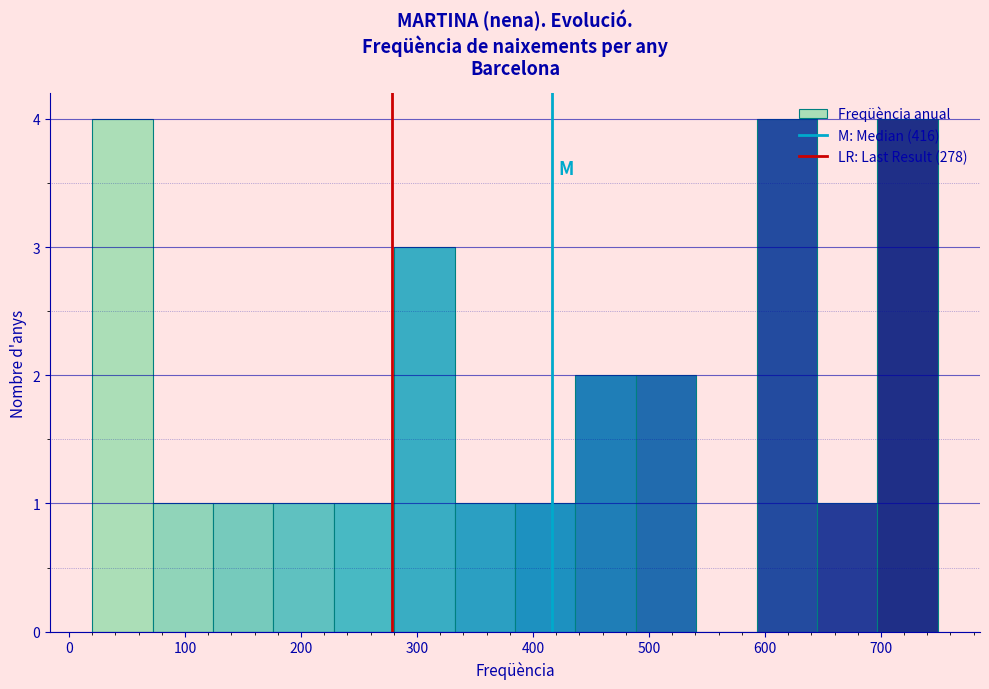

Reading left to right, list every bar in this chart as the range it spans on the x-axis followed by its height. Neither the bar edges nor the heights are printed on the chart, so give them approximately, as read against the axes.

20 to 70: 4
70 to 120: 1
120 to 180: 1
180 to 230: 1
230 to 280: 1
280 to 330: 3
330 to 380: 1
380 to 440: 1
440 to 490: 2
490 to 540: 2
540 to 590: 0
590 to 640: 4
640 to 700: 1
700 to 750: 4